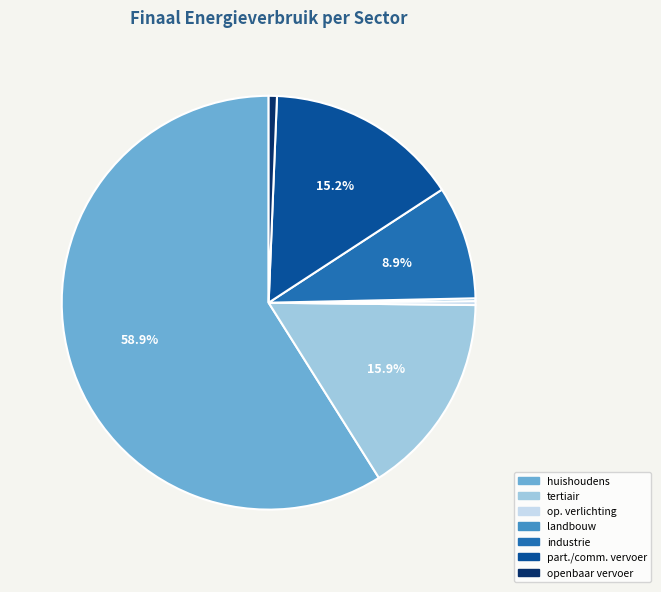

Is there a majority slice in this chart?

Yes